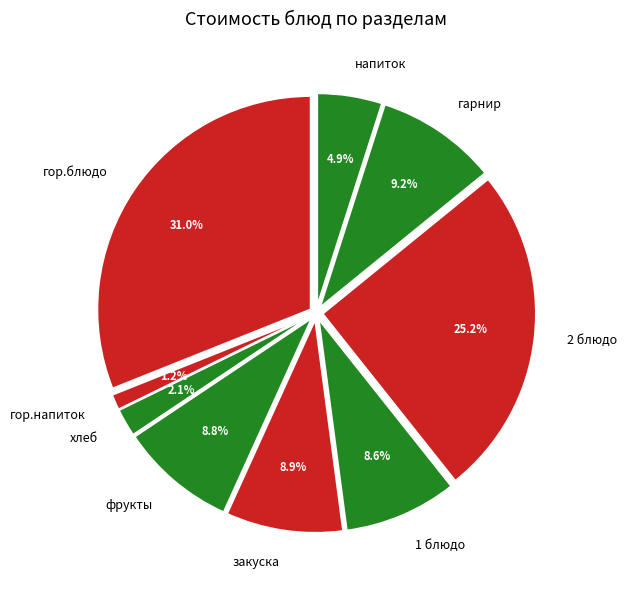

Do фрукты and гор.блюдо together represent more than half of the pie?

No